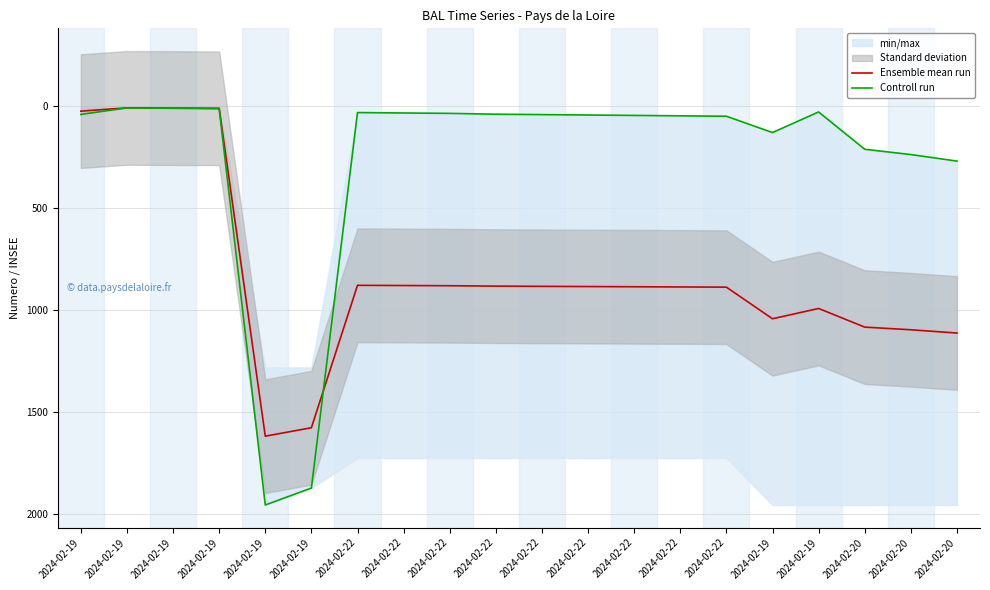

What is the label of the 14th point from the left?

2024-02-22